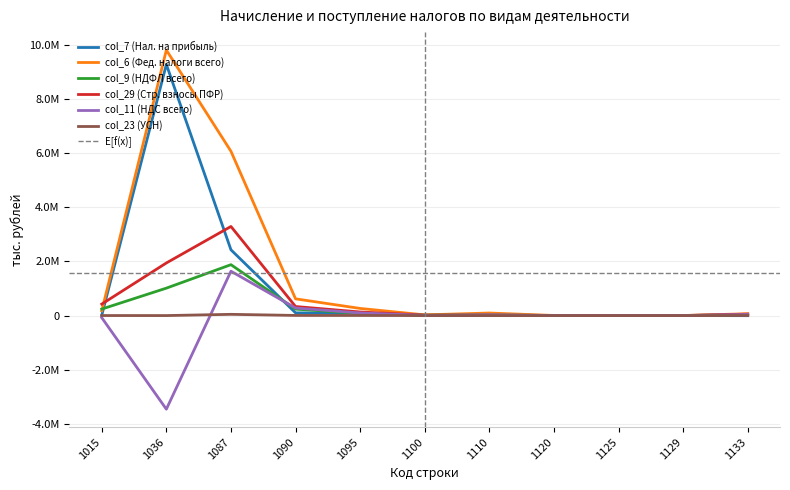

Where do col_6 (Фед. налоги всего) and col_29 (Стр. взносы ПФР) first cross each other?

1015 and 1036